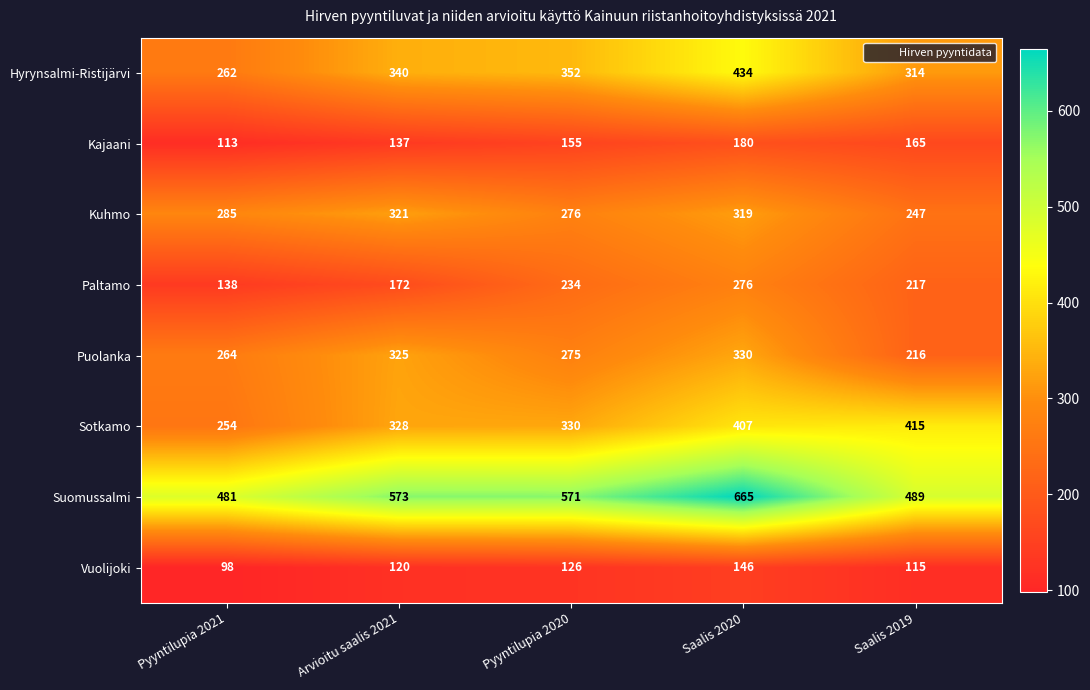

What is the difference between the Paltamo values at Saalis 2020 and Arvioitu saalis 2021?

104